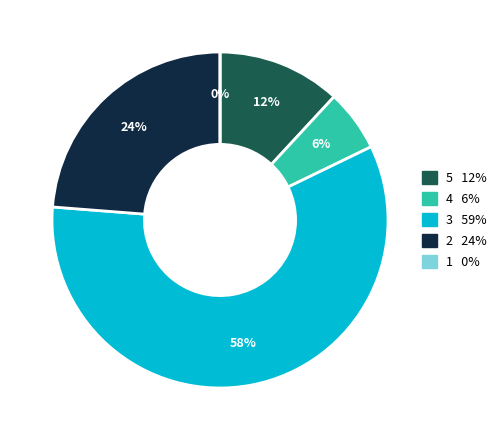

Does 3 account for over 50% of the chart?

Yes